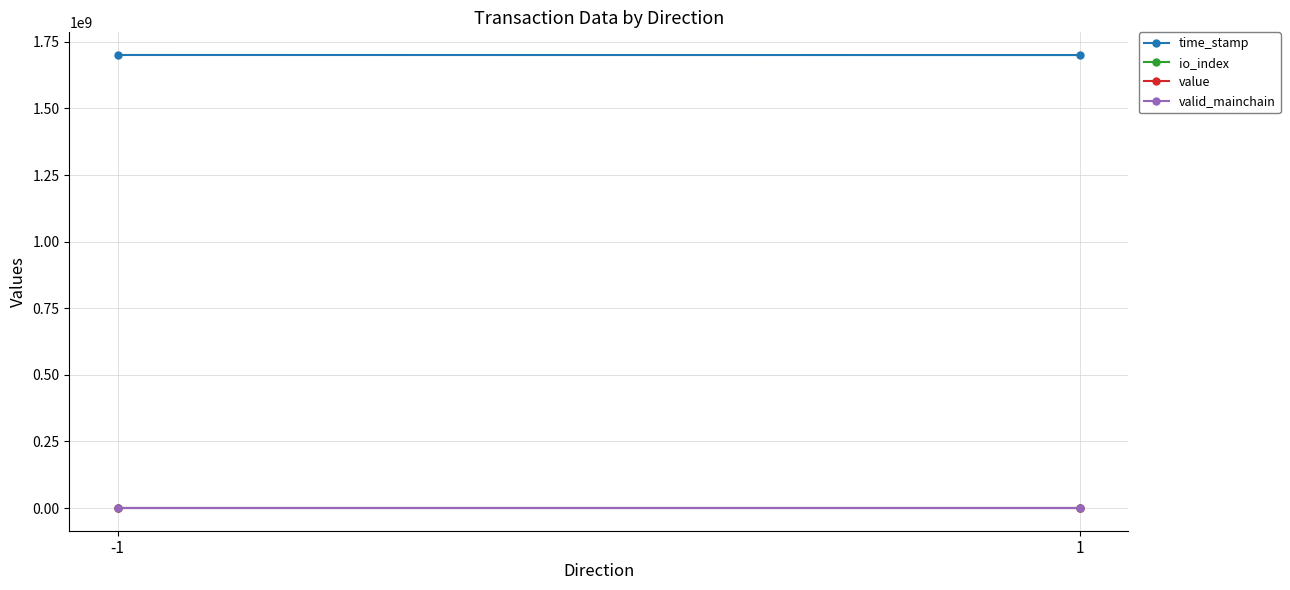

The valid_mainchain series shows 1.6 at -1. True or false?

False